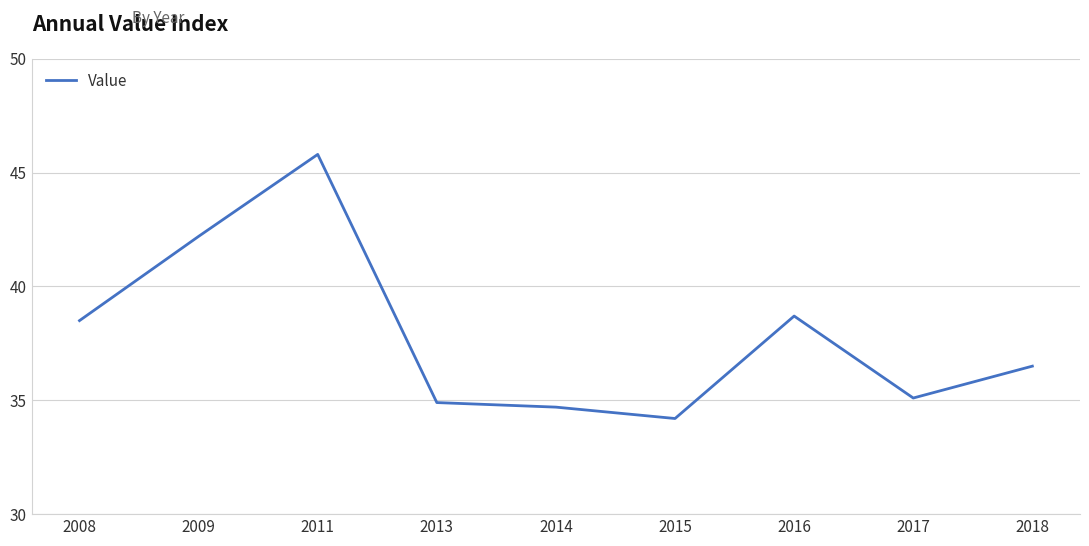

At which category does the chart reach its minimum across all series?

2015